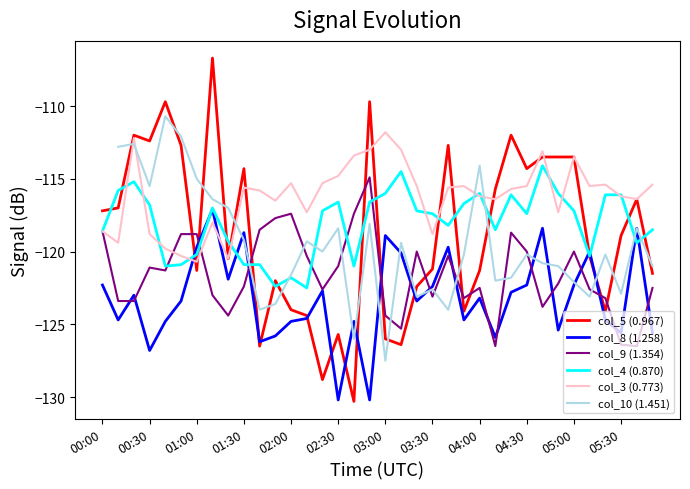

True or false: col_3 (0.773) and col_8 (1.258) cross at least once.

True